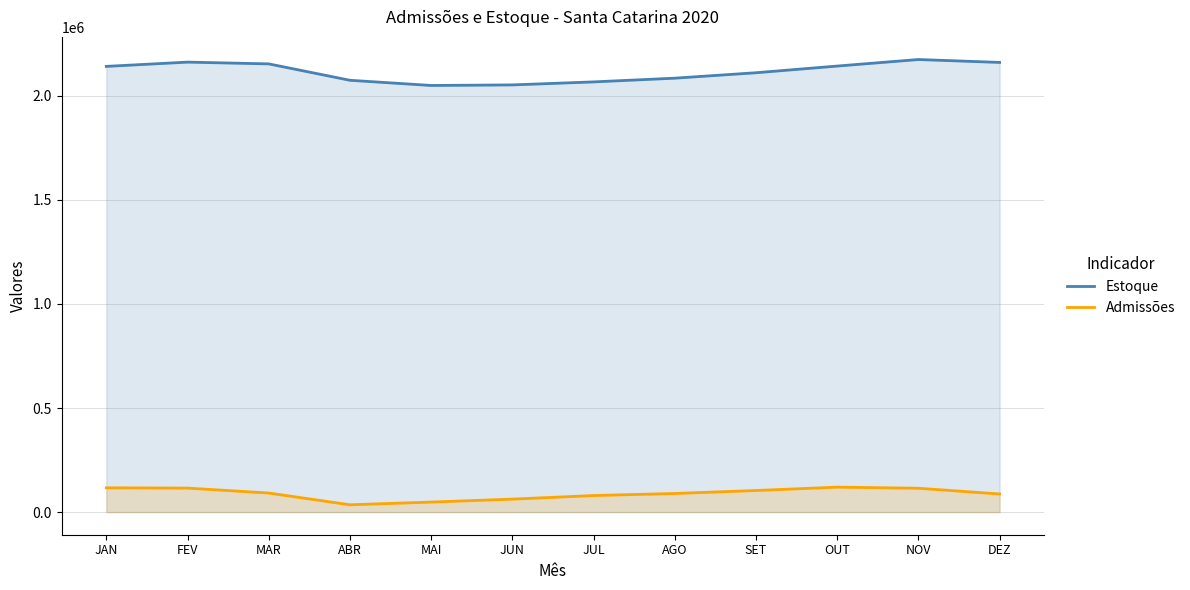

What is the value of the Admissões point at the 6th from the left?

62260